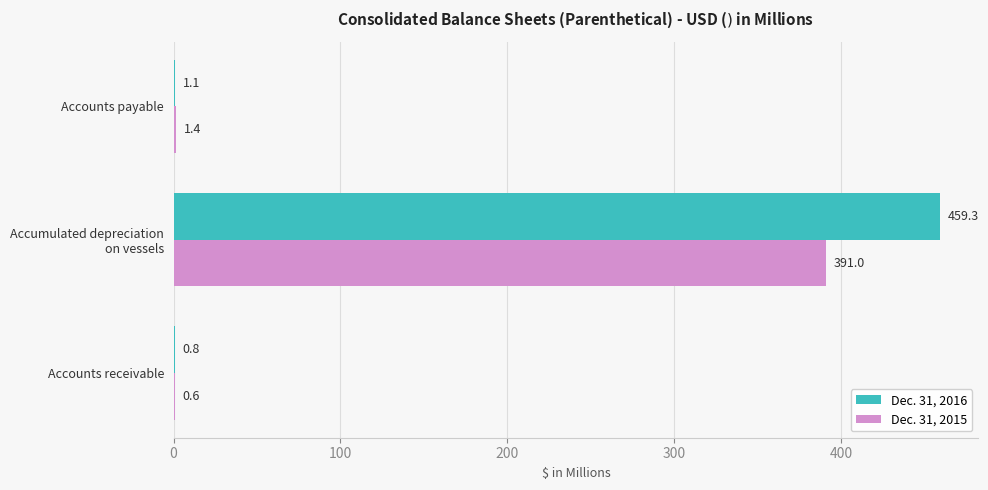

The Dec. 31, 2015 series shows 0.6 at Accounts receivable. True or false?

True